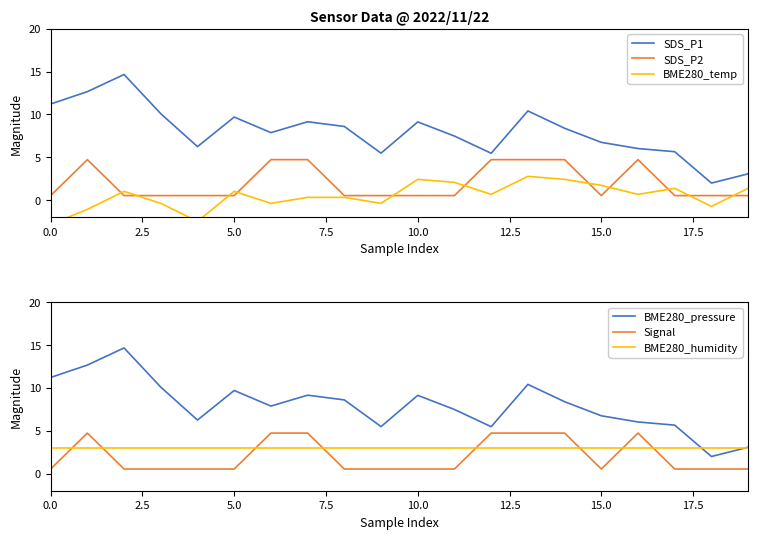

How many data points in SDS_P1 are above 8?

10